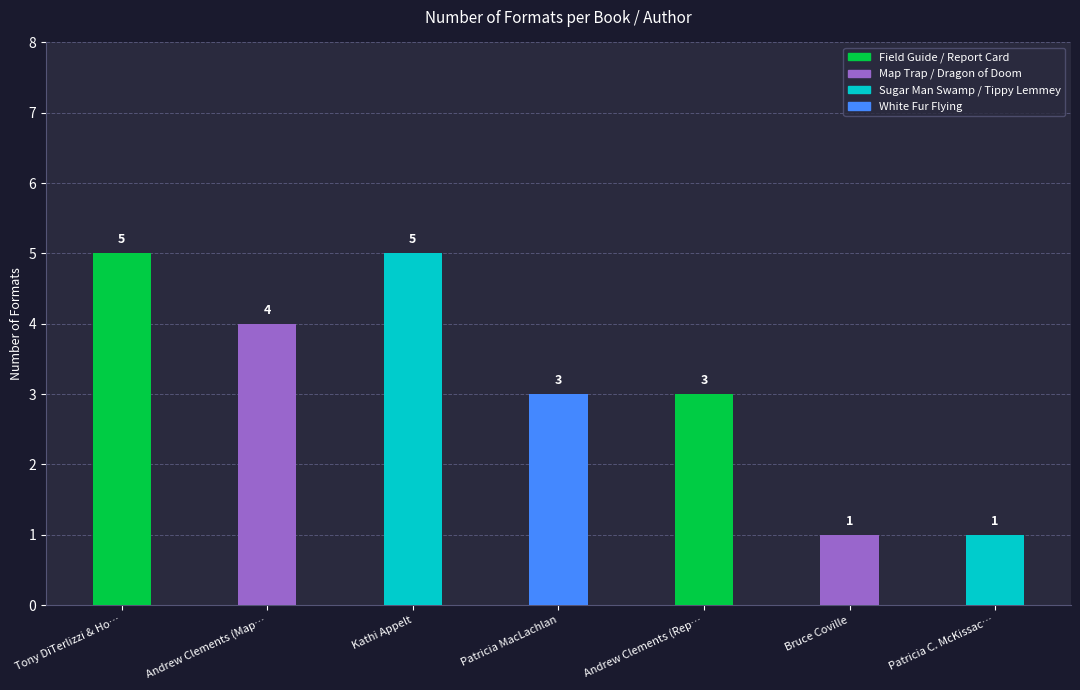

What is the label of the 7th bar from the left?

Patricia C. McKissac…